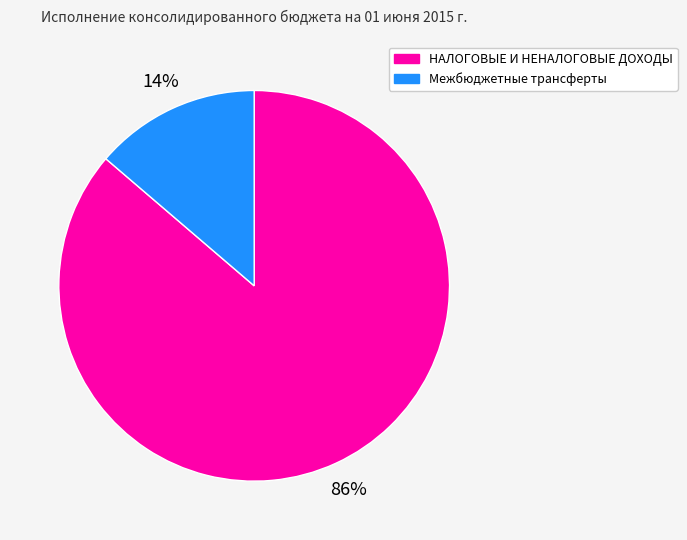

True or false: НАЛОГОВЫЕ И НЕНАЛОГОВЫЕ ДОХОДЫ accounts for 76% of the total.

False